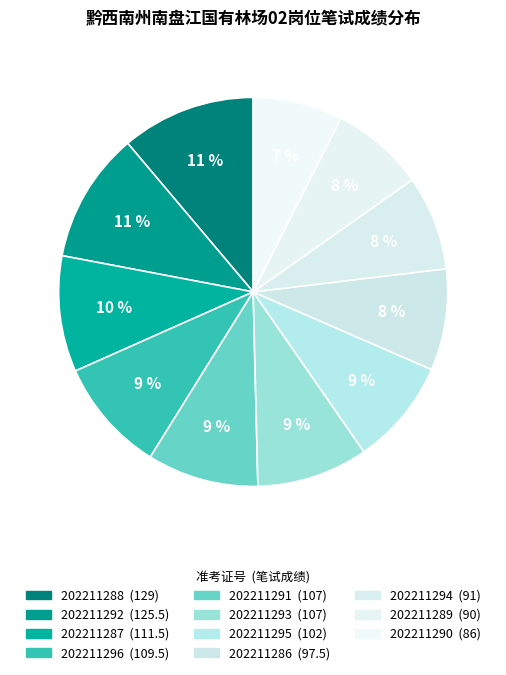

How many segments does this pie chart have?

11